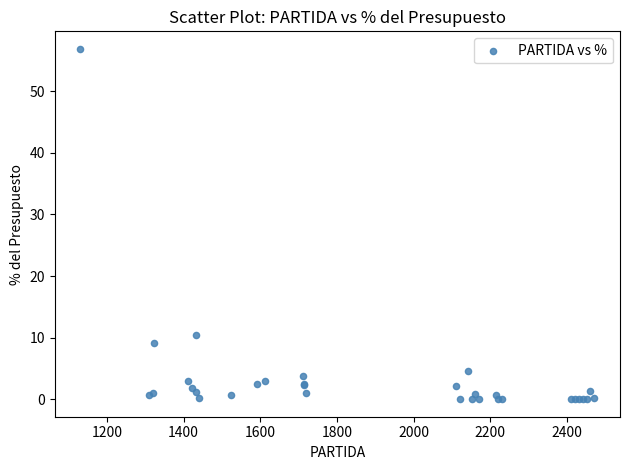

What Y value in the scatter plot is closest to 28?

10.4